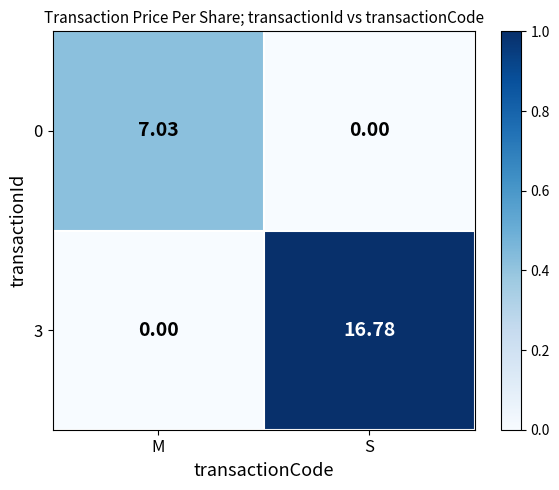

At which category is the sum across all series the highest?

S